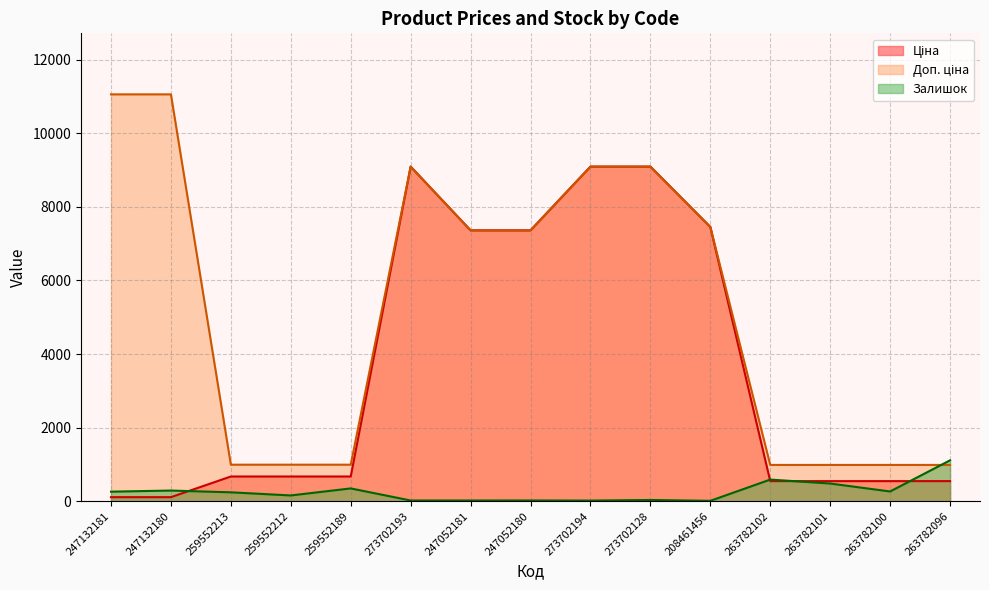

Where does the Ціна series first go above 672?

259552213